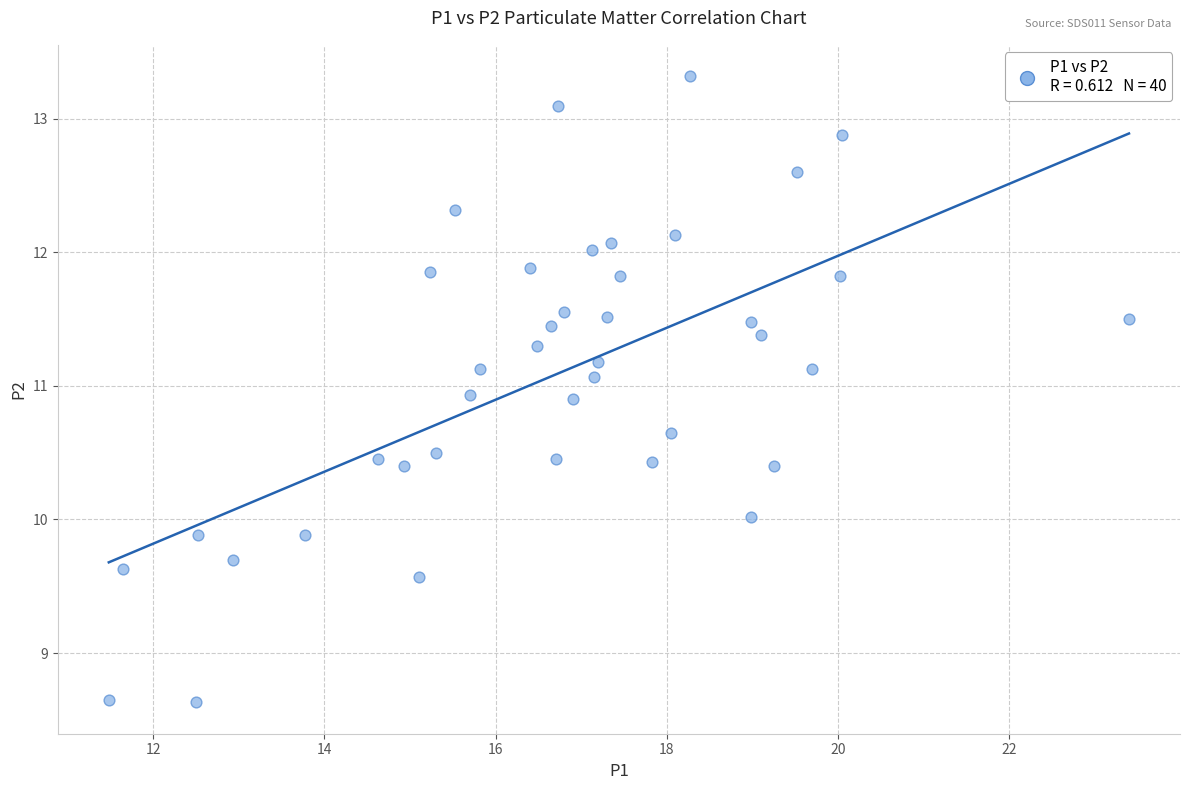

What is the range of X values (max minus min)?

11.9